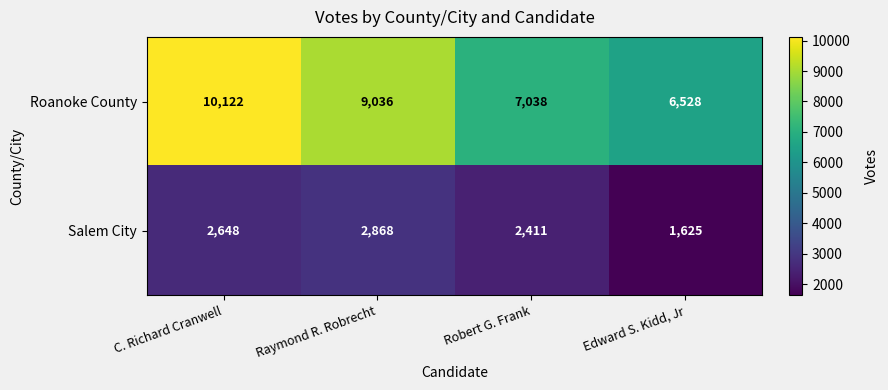

Where is Salem City nearest to the value 2246?

Robert G. Frank